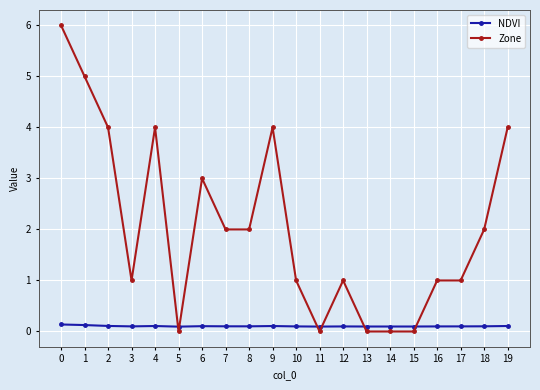

What is the difference between the highest and lowest values at 13?

0.1